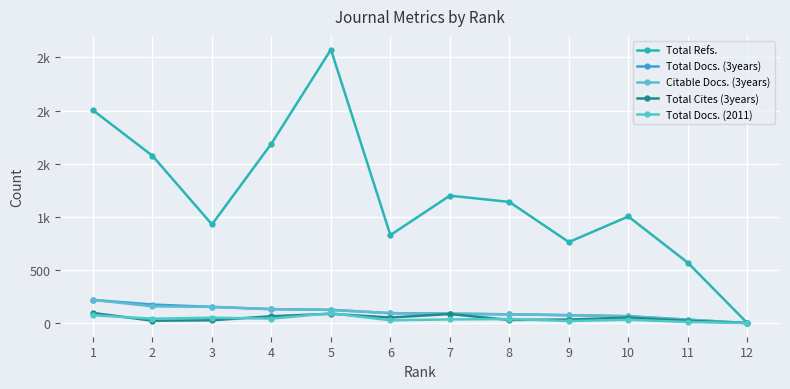

True or false: Total Refs. and Citable Docs. (3years) cross at least once.

False